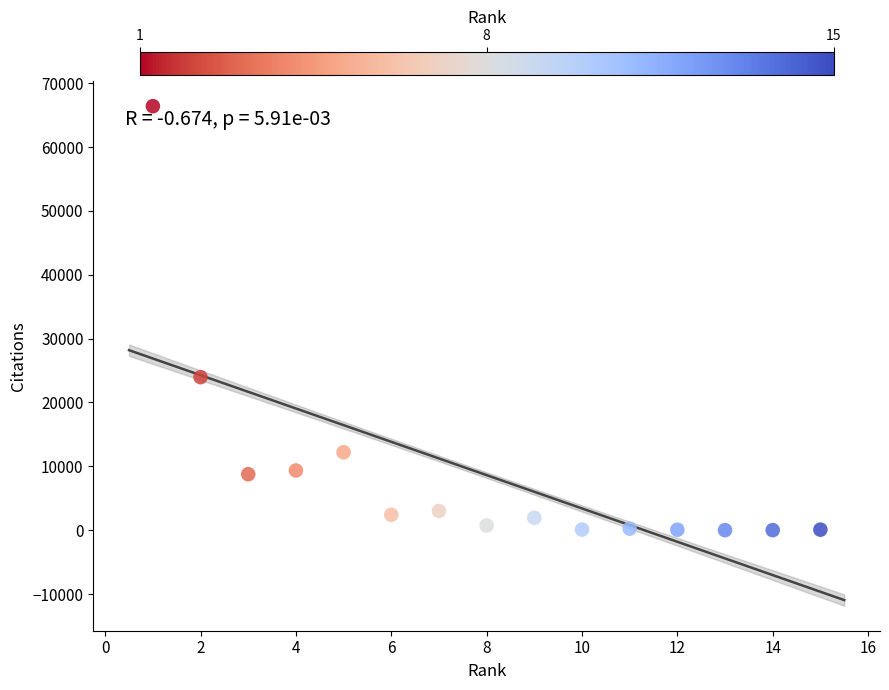

What is the range of X values (max minus min)?

14